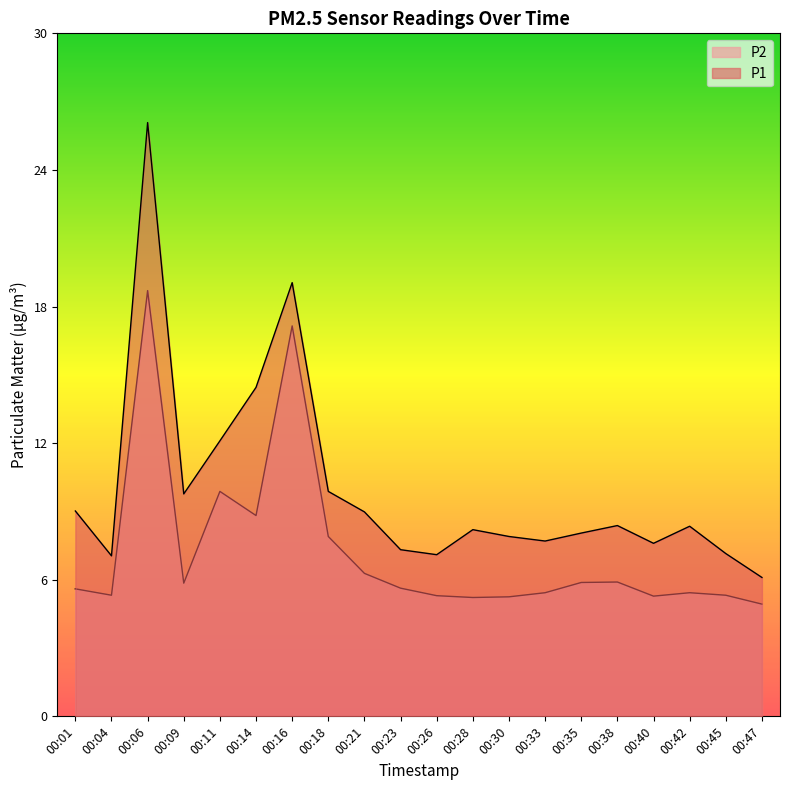

List the series in order of their peak value, lowest first.

P2, P1